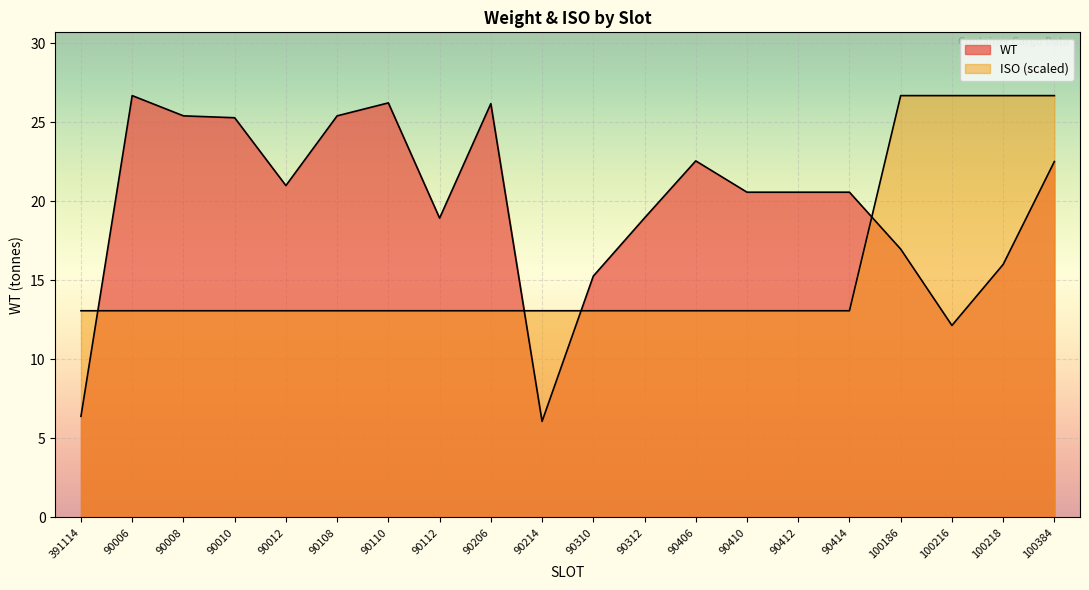

What value does the WT series have at 90410?

20.6